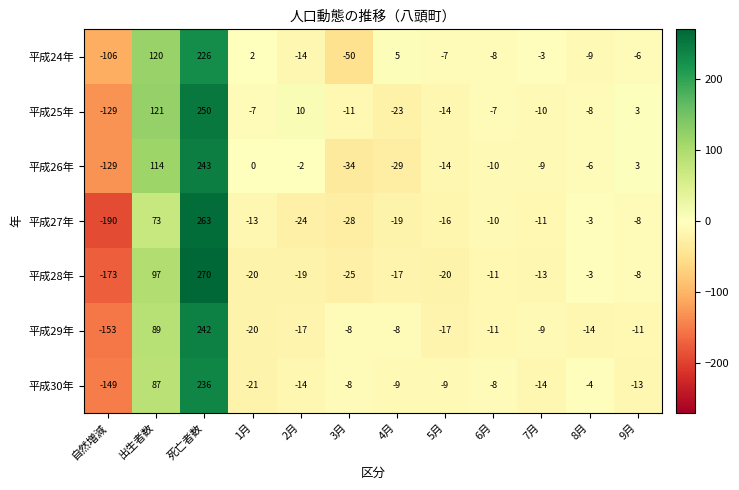

What is the minimum value for 平成29年?

-153